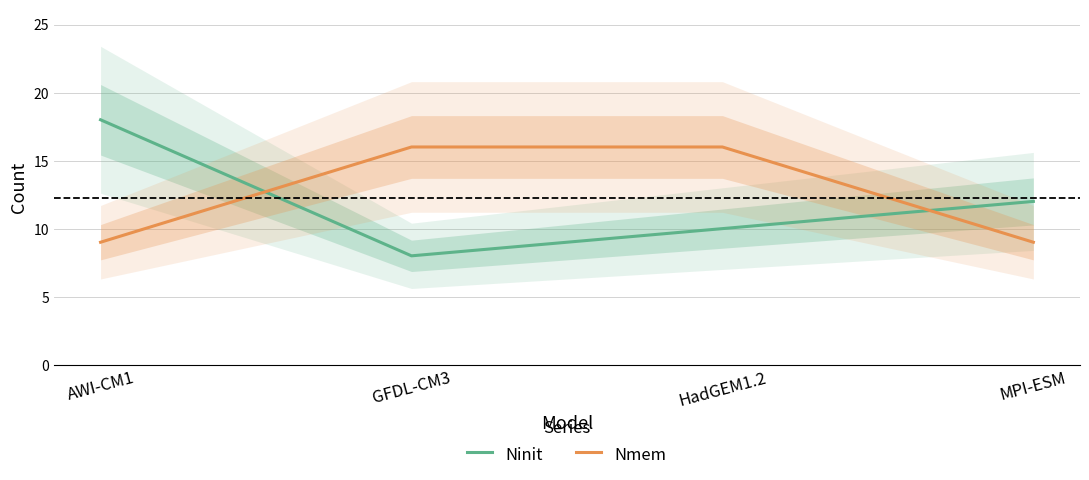

Which series has the largest total across all categories?

Nmem